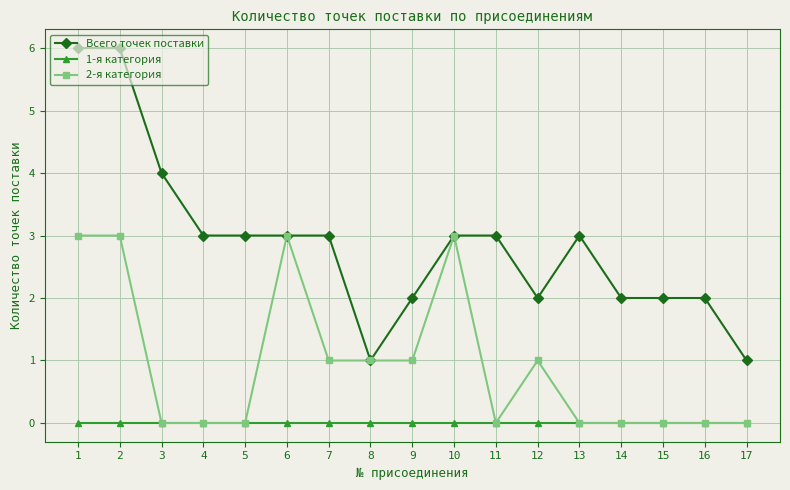

What are all the series names shown in the legend?

Всего точек поставки, 1-я категория, 2-я категория